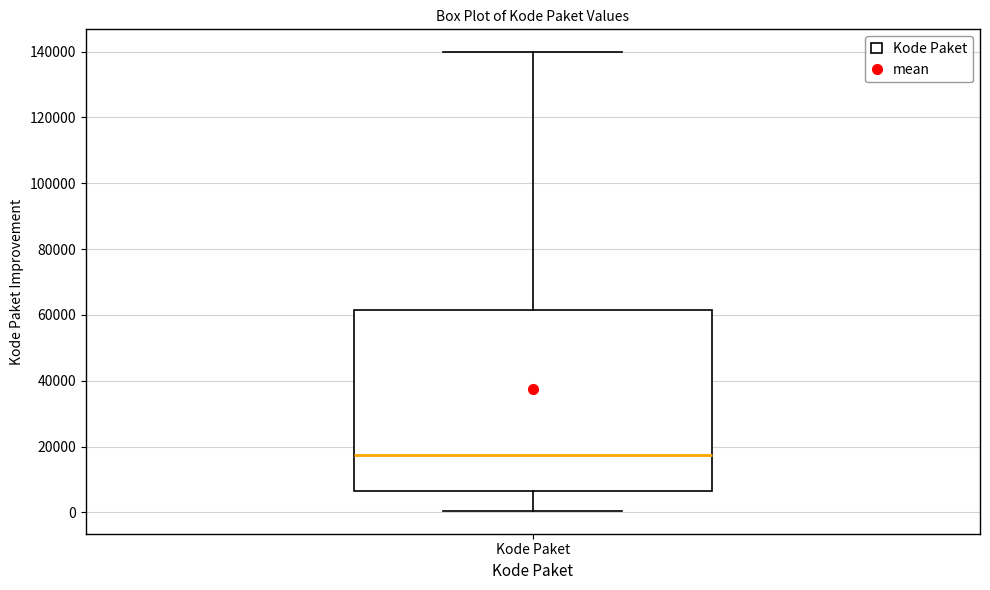

Transcribe this box plot: give where the median line is, the range the box spans, and where the two whiskers end, as read against the y-axis. The values are not printed on the chart, so give them approximately, as read against the axis.

median 18000, box 6000 to 62000, whiskers 0 to 140000